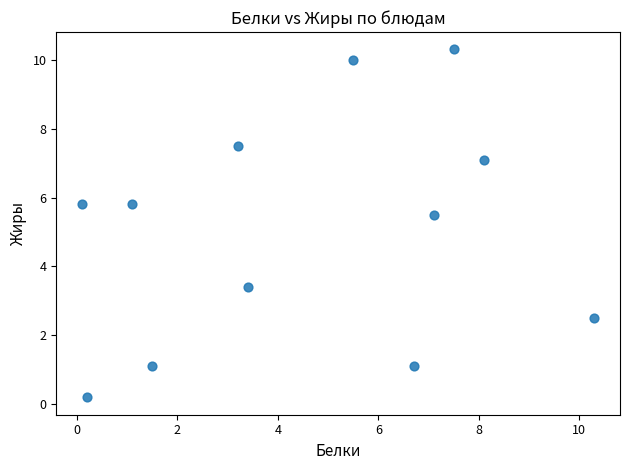

What Y value in the scatter plot is closest to 5?

5.5